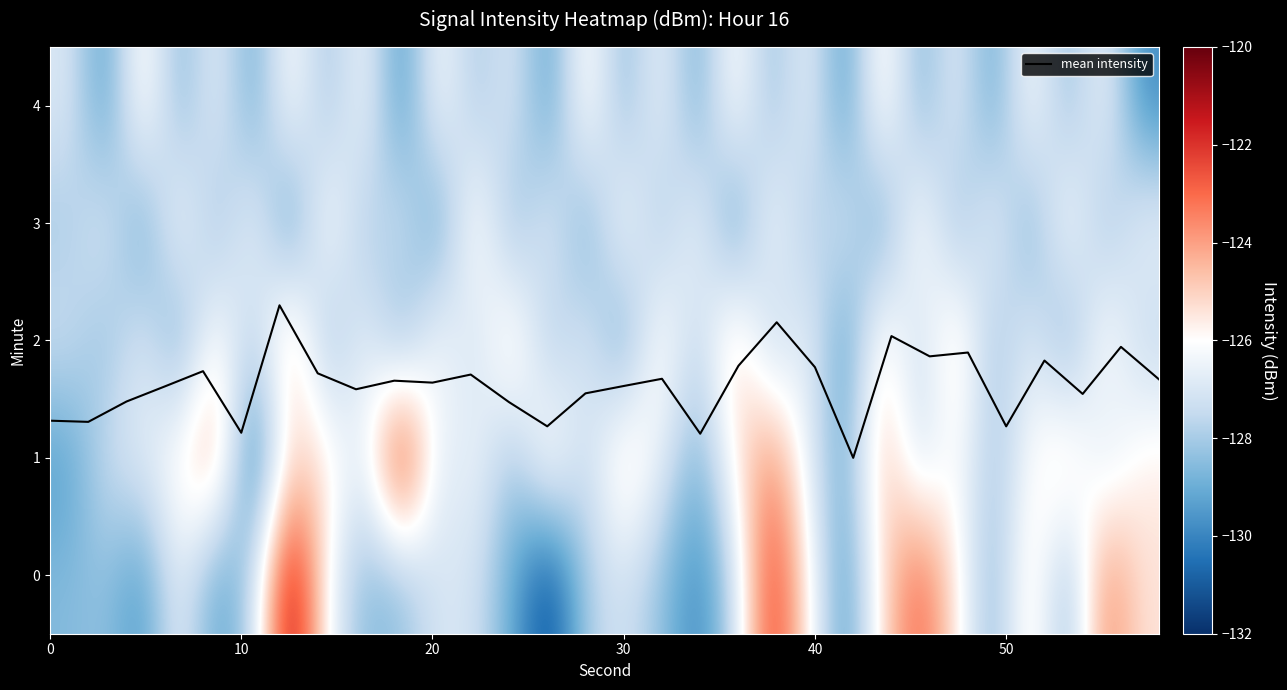

What is the minimum value for mean intensity?

1.0